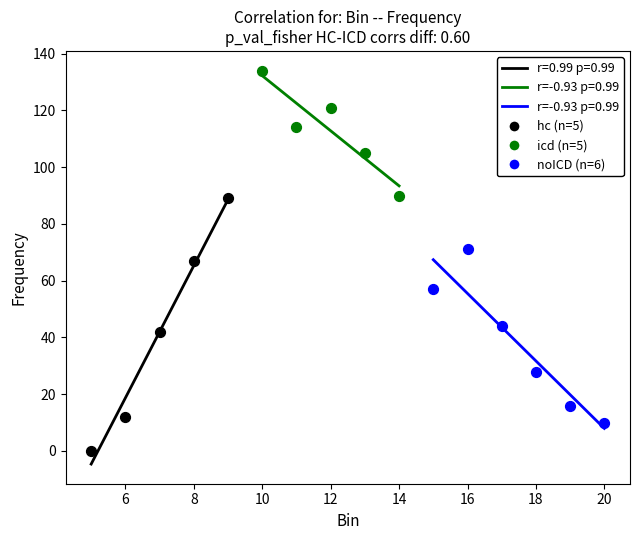

Which series has the largest Y range (max minus min)?

hc (n=5)